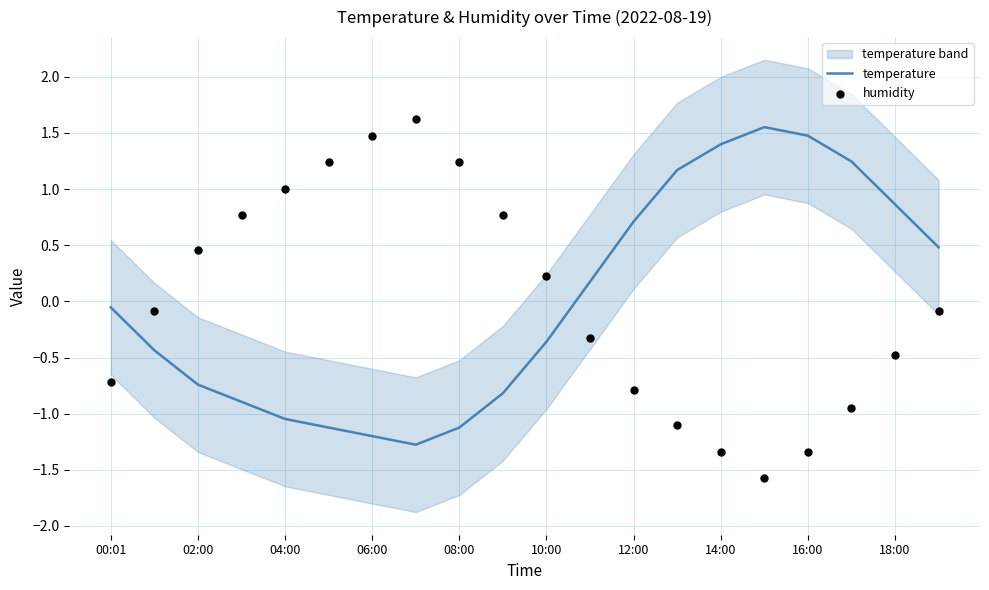

At which category is the sum across all series the highest?

19